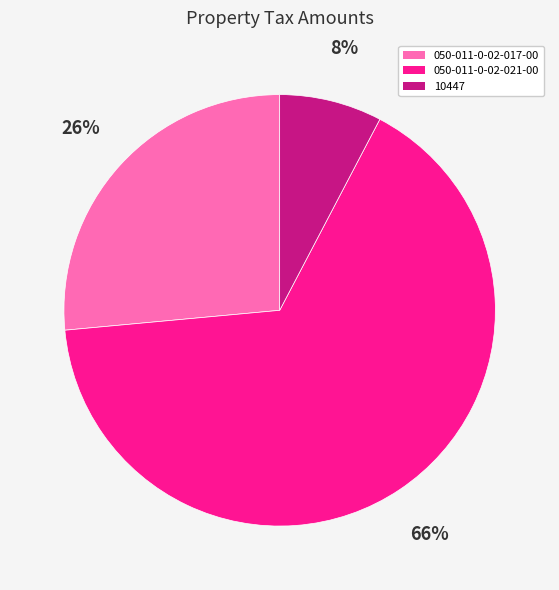

Which slice is the largest?

050-011-0-02-021-00